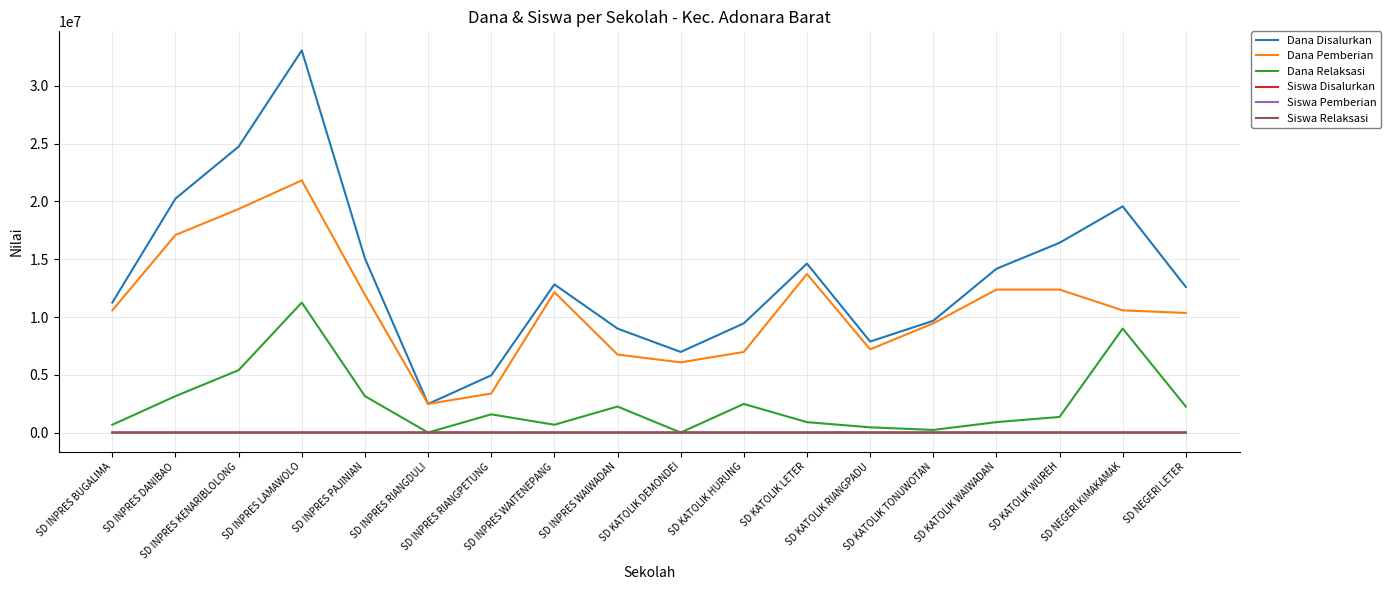

True or false: Dana Pemberian and Siswa Pemberian intersect in this chart.

False